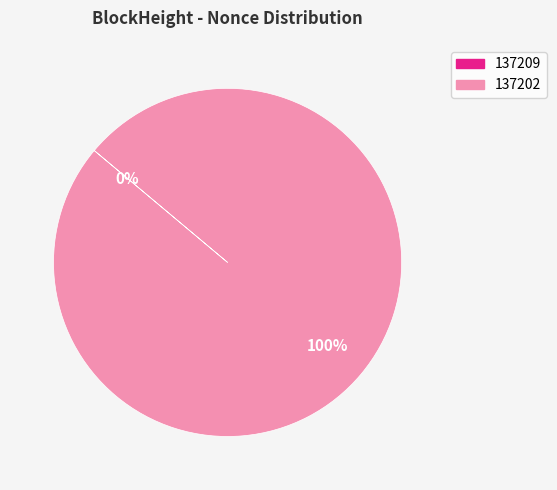

How many segments does this pie chart have?

2